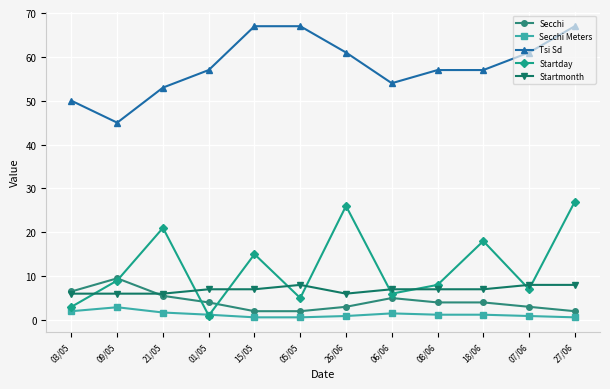

Rank the series by their maximum value, from lowest to highest.

Secchi Meters, Startmonth, Secchi, Startday, Tsi Sd